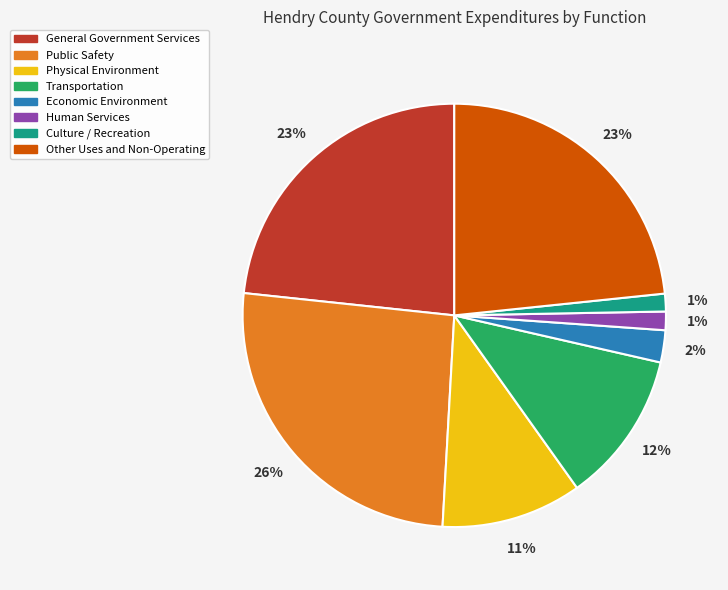

What percentage is the Physical Environment slice, to the nearest percent?

11%